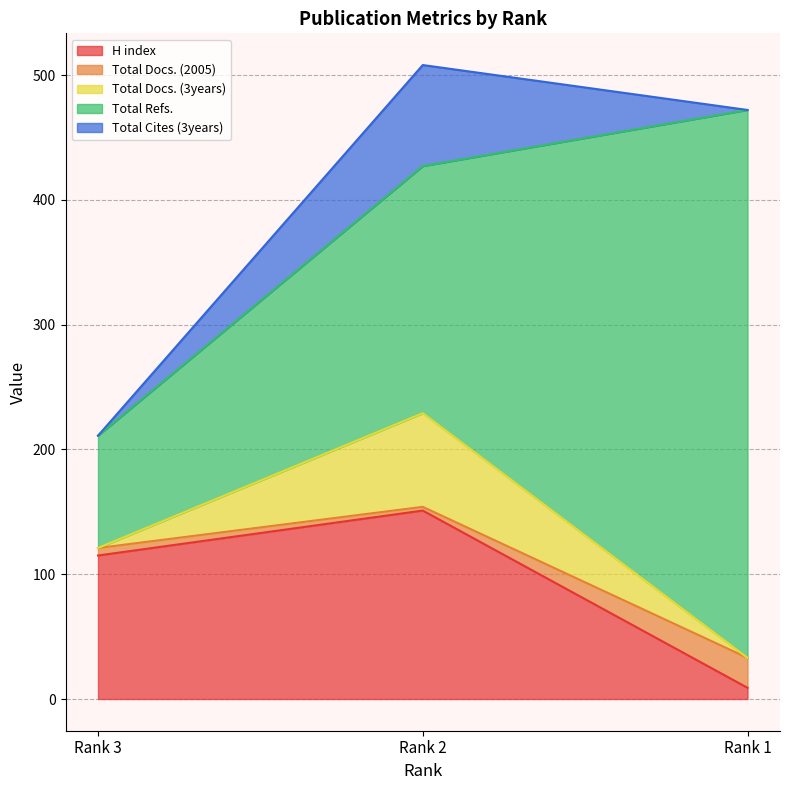

How many lines are shown in the chart?

5